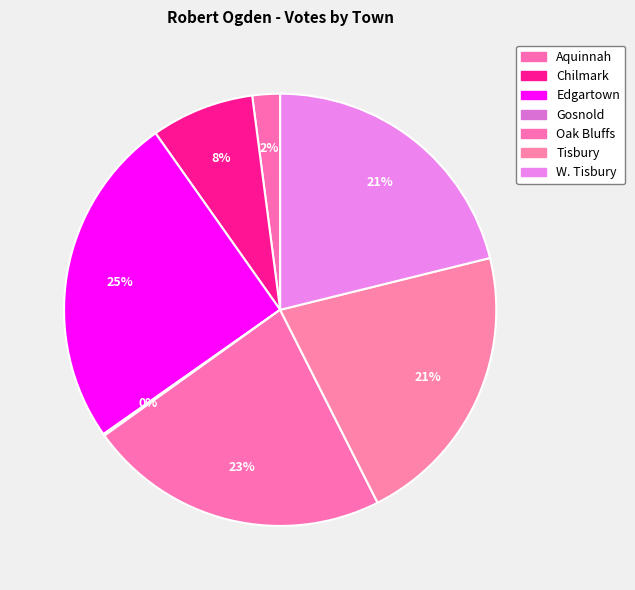

What is the total percentage of Tisbury and Gosnold?

21.5%